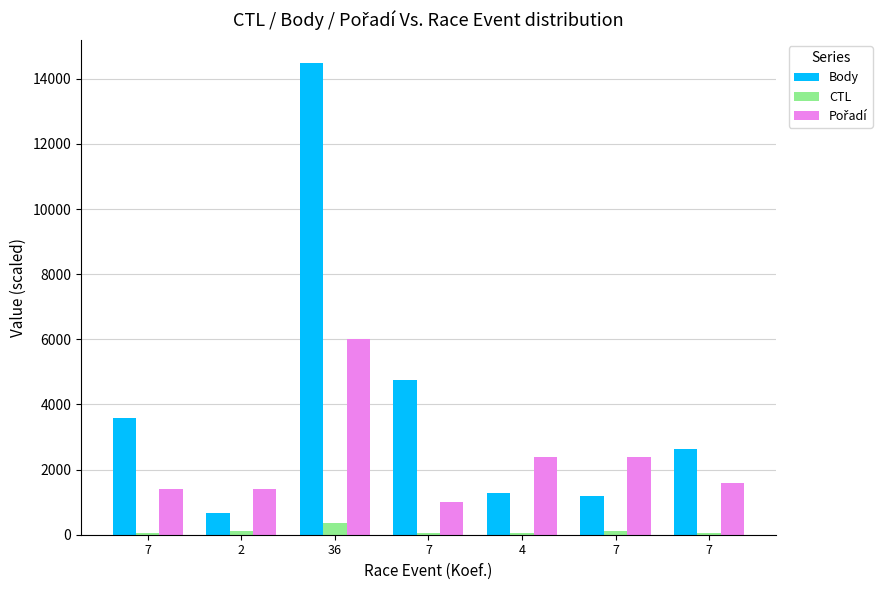

What is the label of the 2nd bar from the right?

7